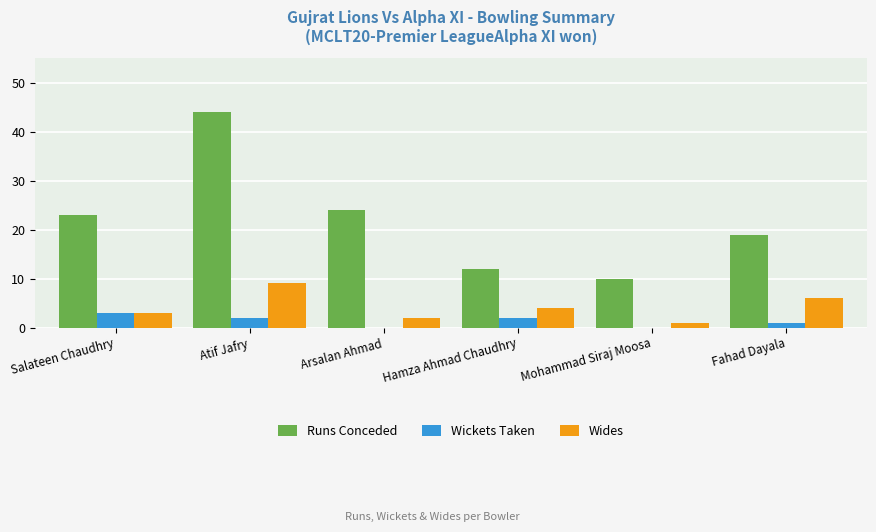

What value does the Runs Conceded series have at Salateen Chaudhry?

23